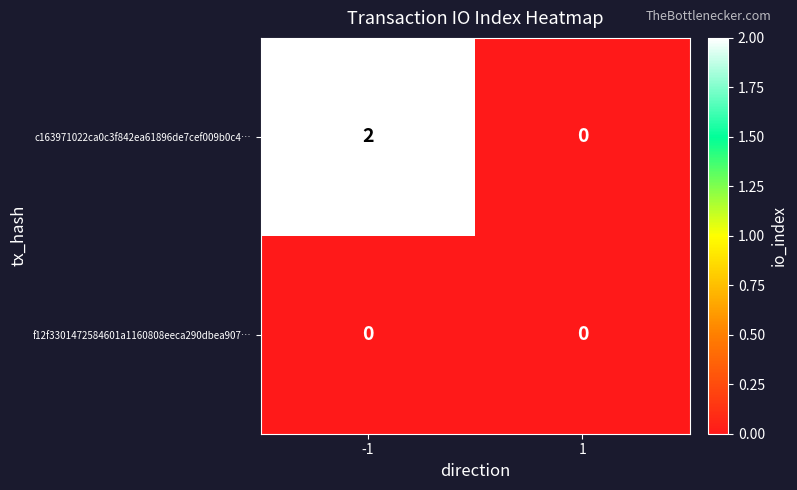

At which category does the chart reach its peak across all series?

-1